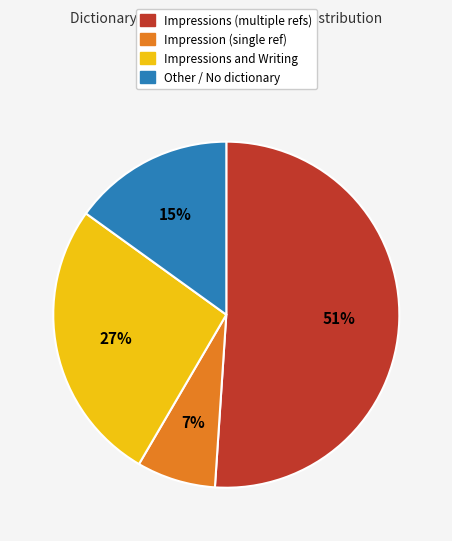

Is there any slice that represents more than half of the pie?

Yes